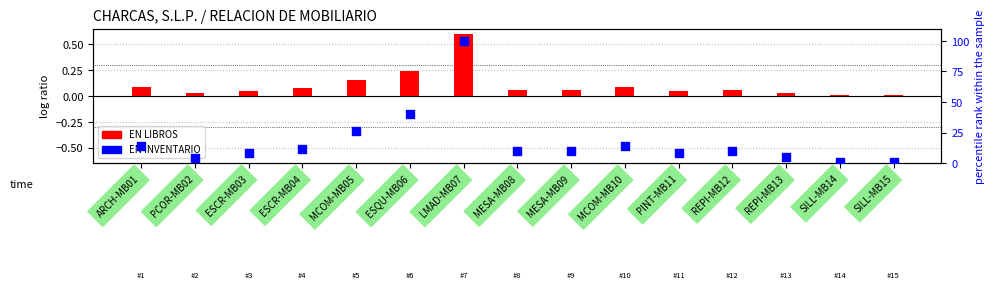

At how many categories does at least one series exceed 86?

1